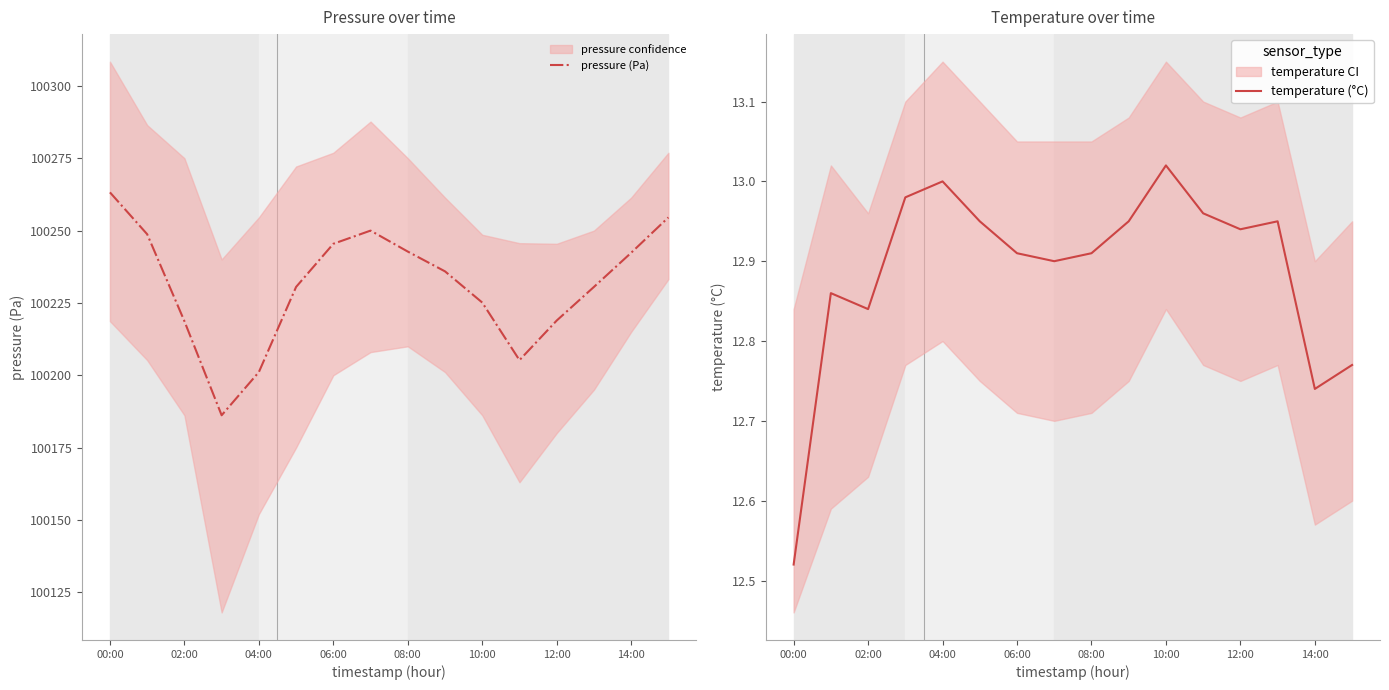

The pressure (Pa) series shows 44139.3 at 11. True or false?

False